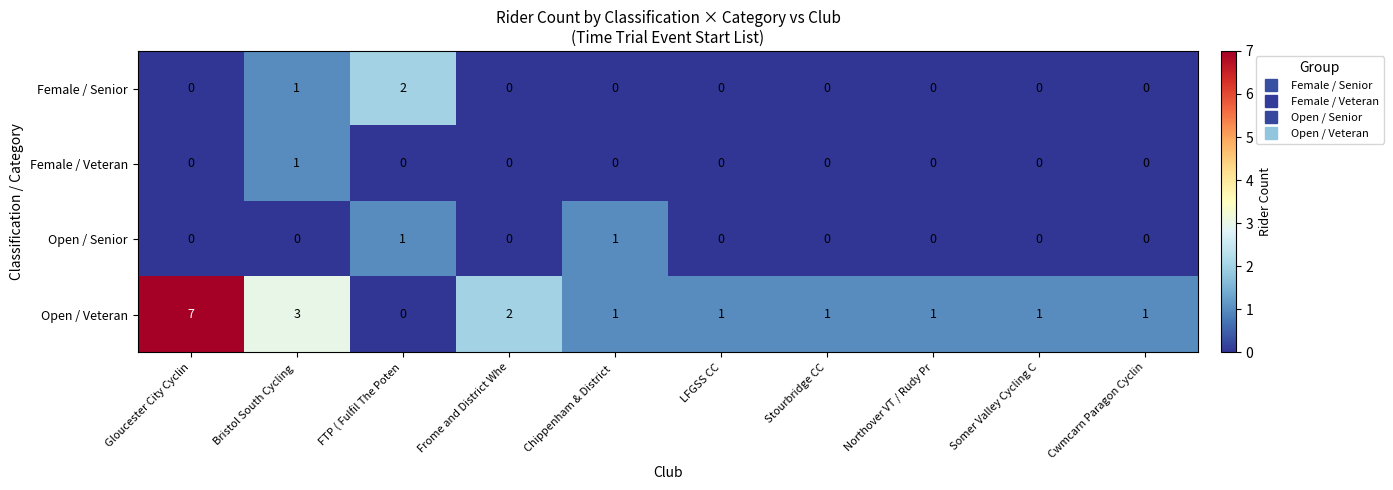

Which series has the largest range (max minus min)?

Open / Veteran